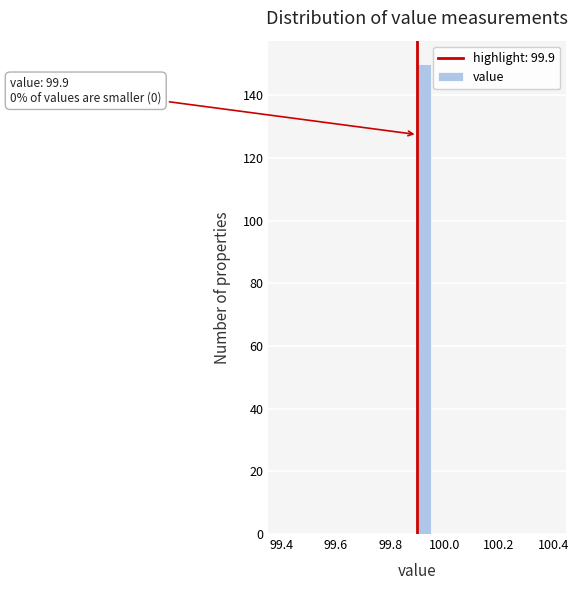

Around what value on the x-axis is the tallest bar? Give the approximate position of its centre, as read against the axis.

99.92